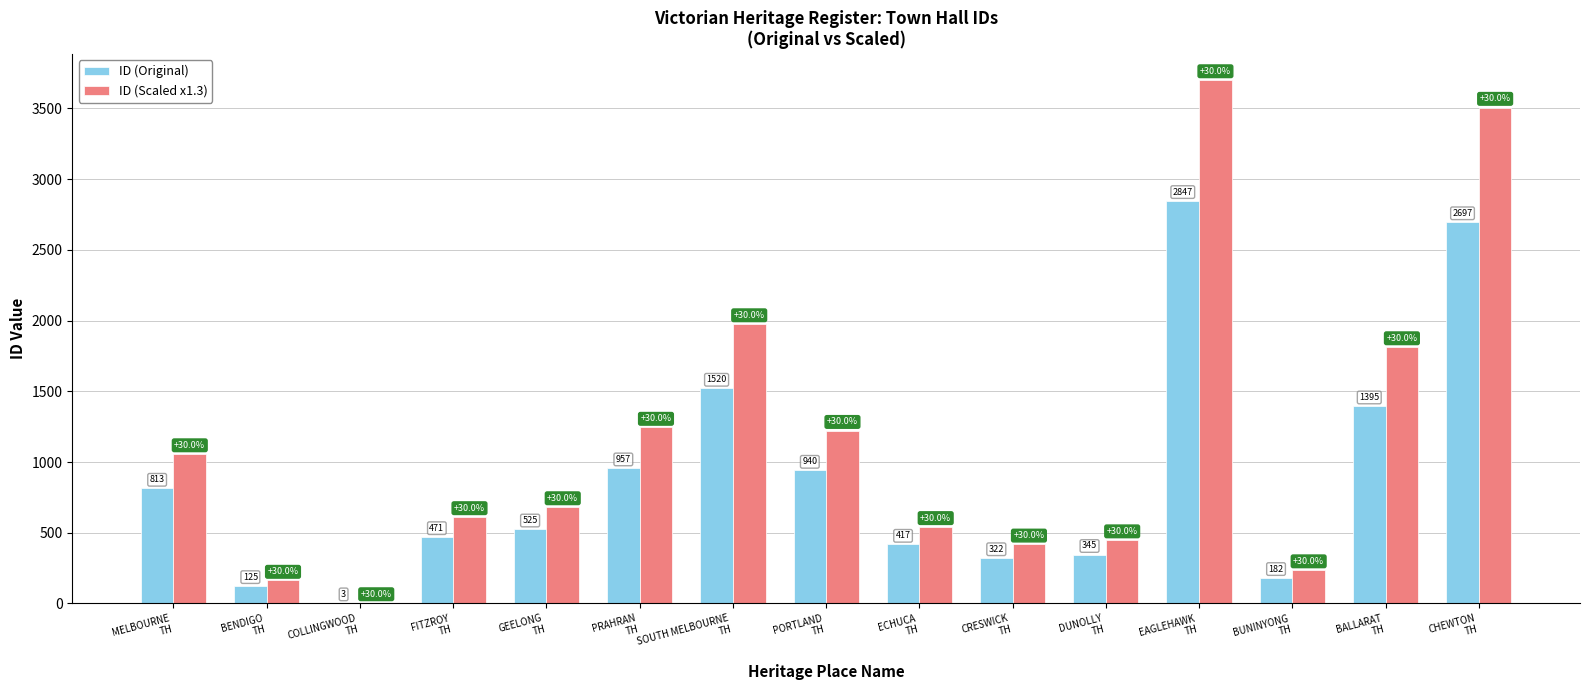

Which series has the largest total across all categories?

ID (Scaled x1.3)